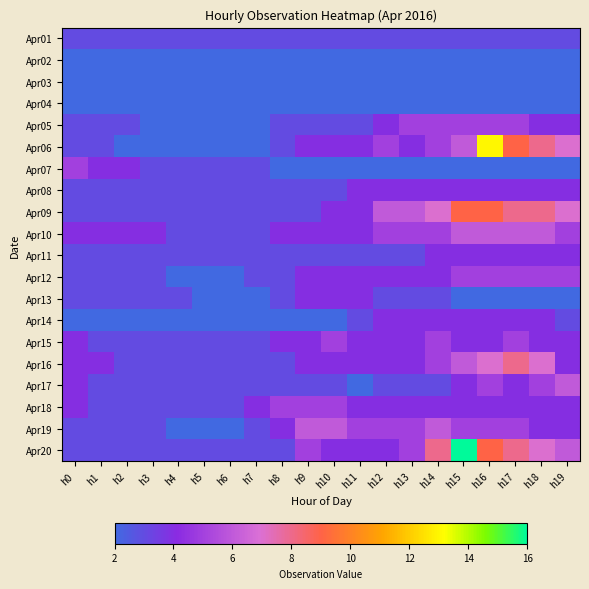

At which category is the sum across all series the highest?

h16